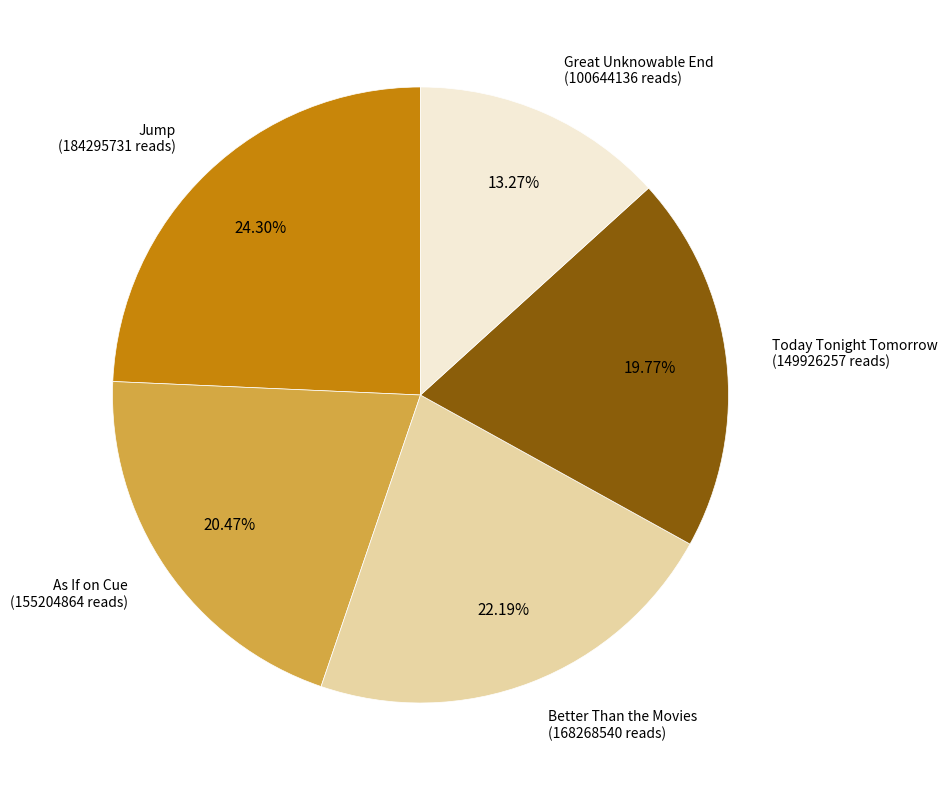

Is the sum of As If on Cue and Jump greater than half?

No